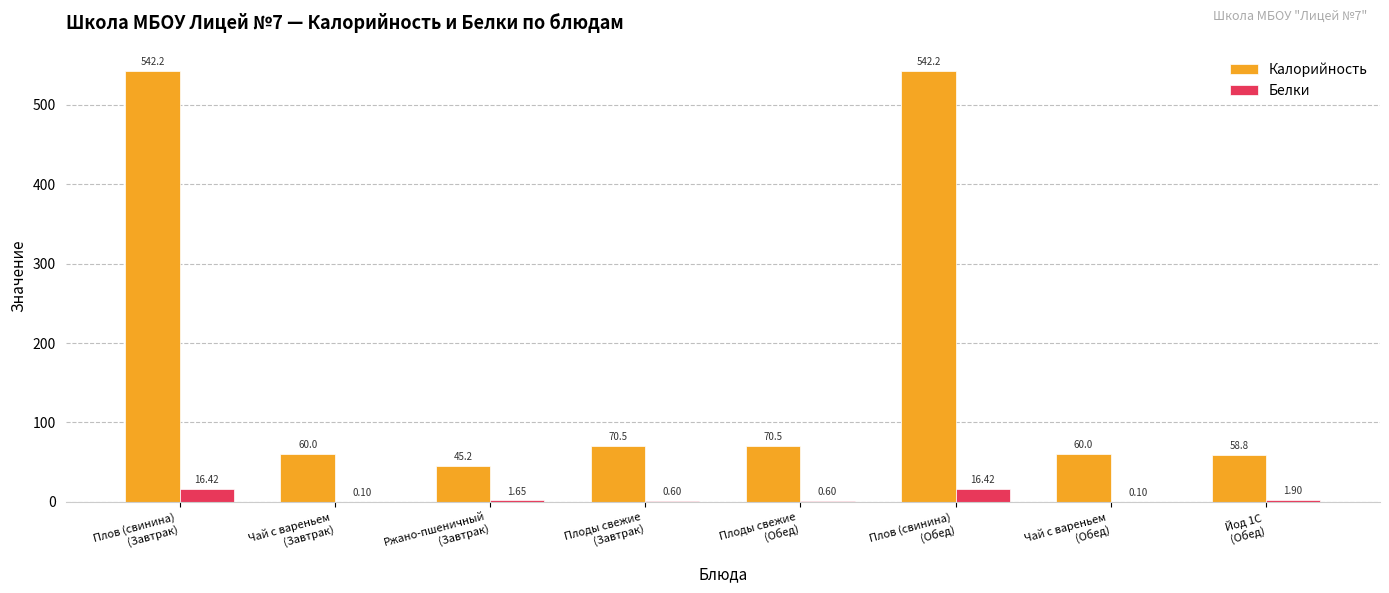

Which series has the largest total across all categories?

Калорийность